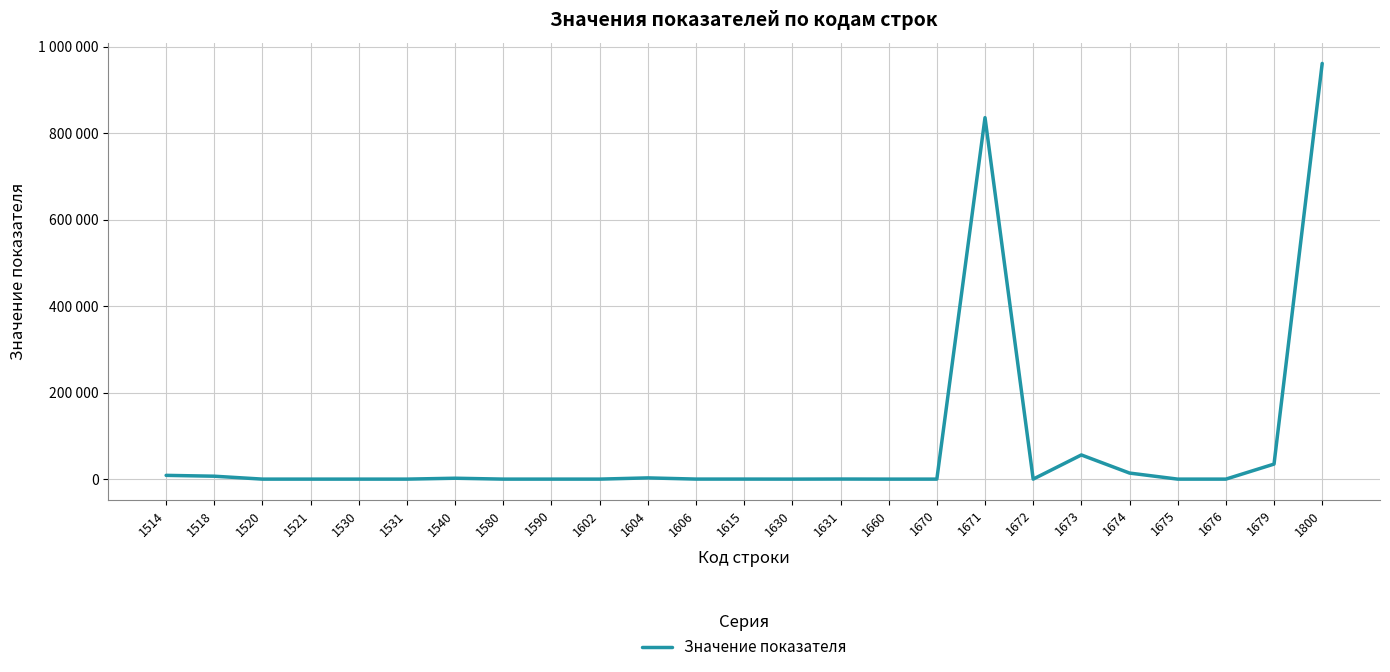

What is the difference between the second highest and minimum values?

835566